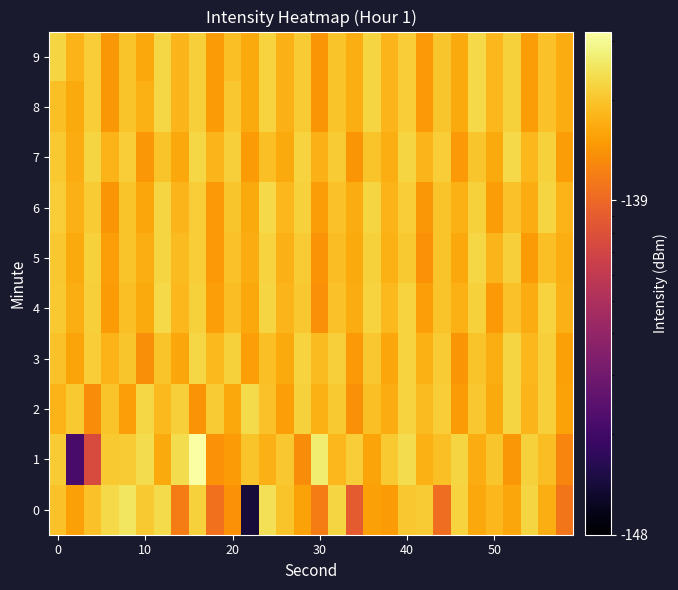

At which category is the sum across all series the highest?

8